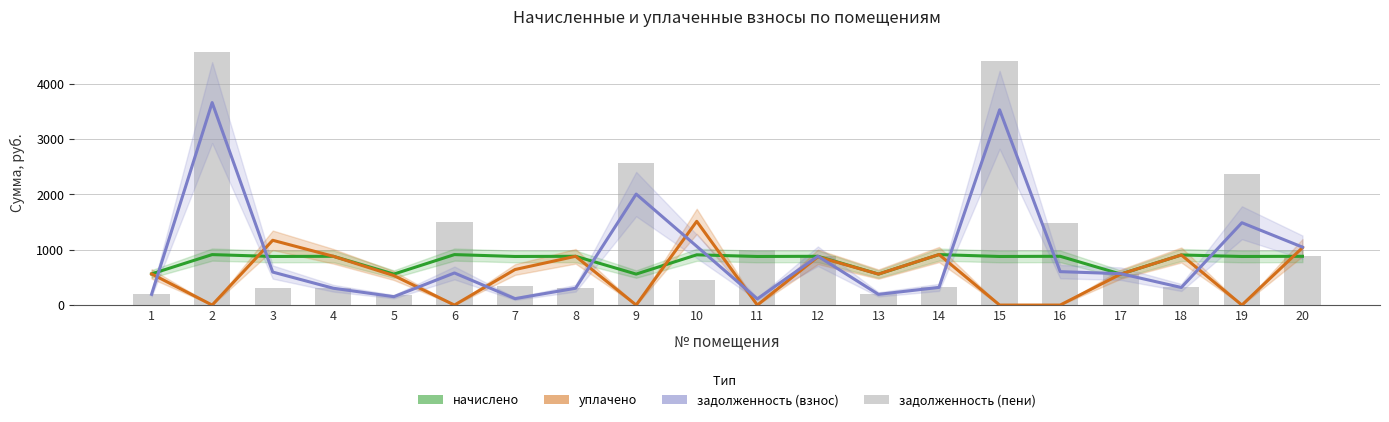

At which category does the chart reach its peak across all series?

2